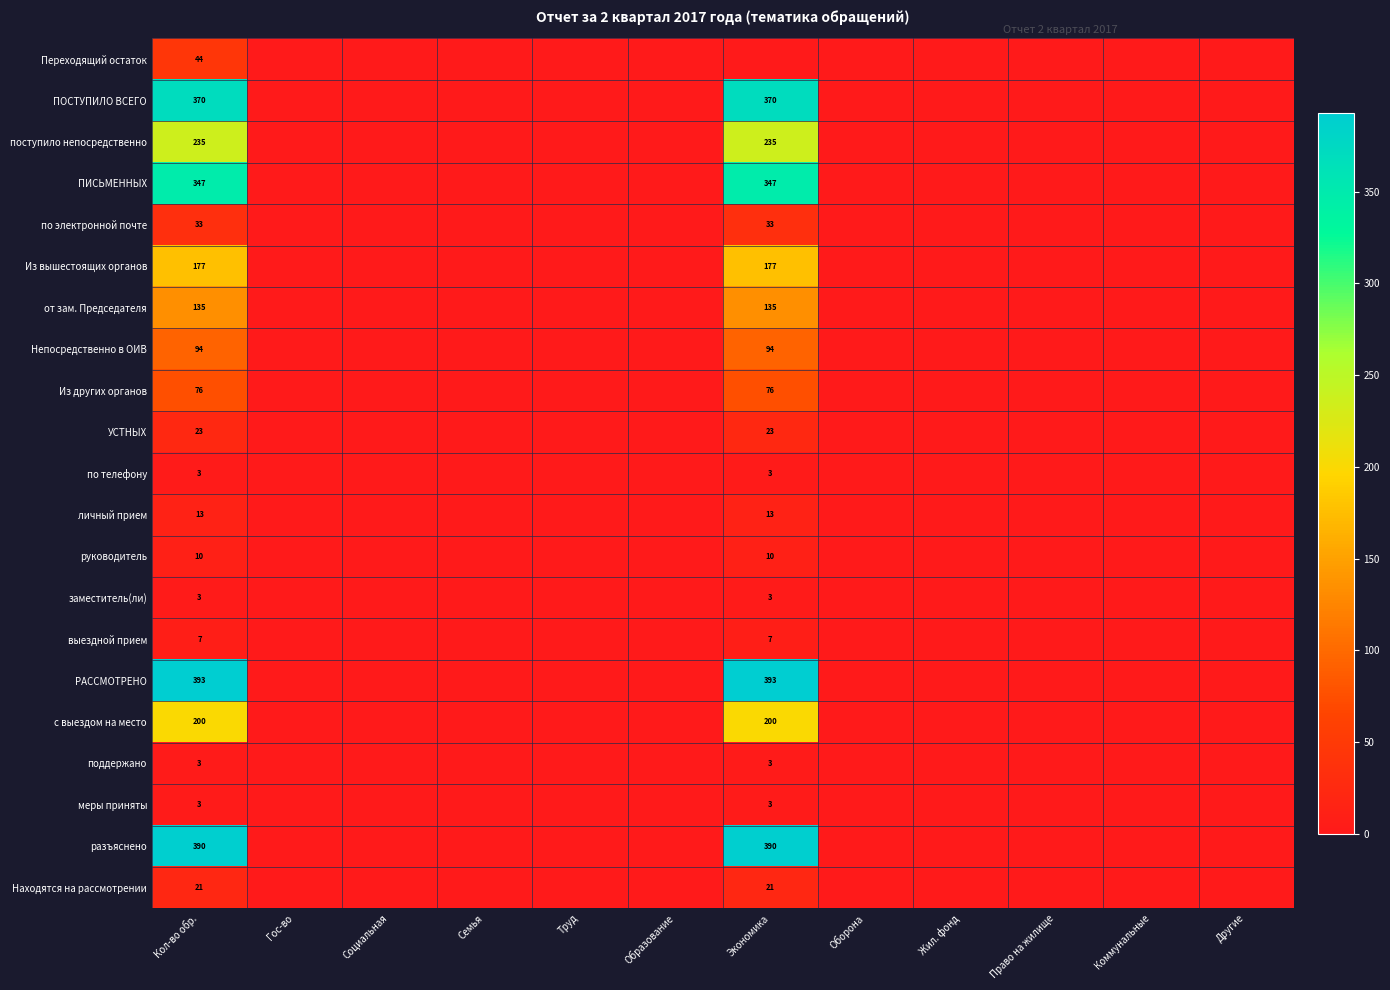

The с выездом на место series shows 100 at Экономика. True or false?

False